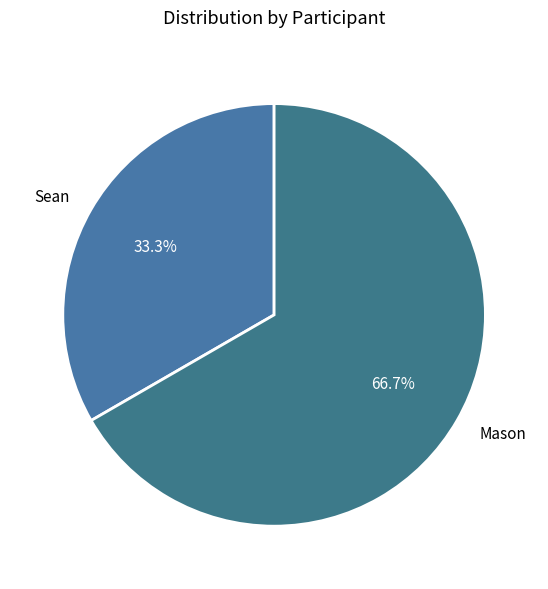

Between Mason and Sean, which is larger?

Mason